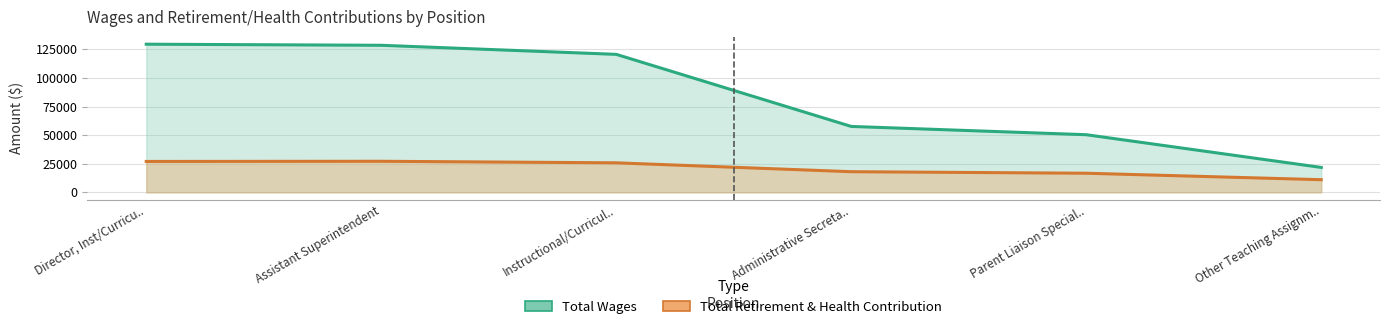

What are all the series names shown in the legend?

Total Wages, Total Retirement & Health Contribution